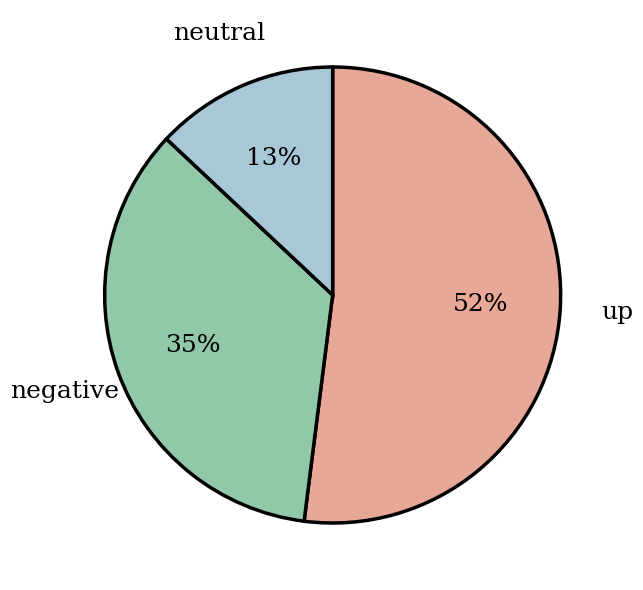

To the nearest percent, what is the average slice percentage?

33%